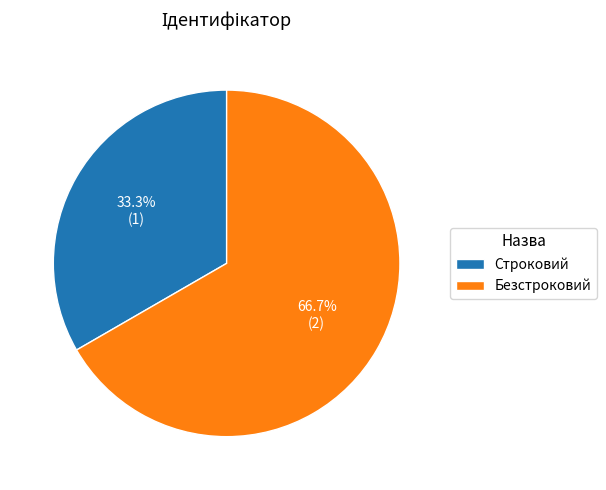

What percentage is NOT represented by Безстроковий?

33.3%